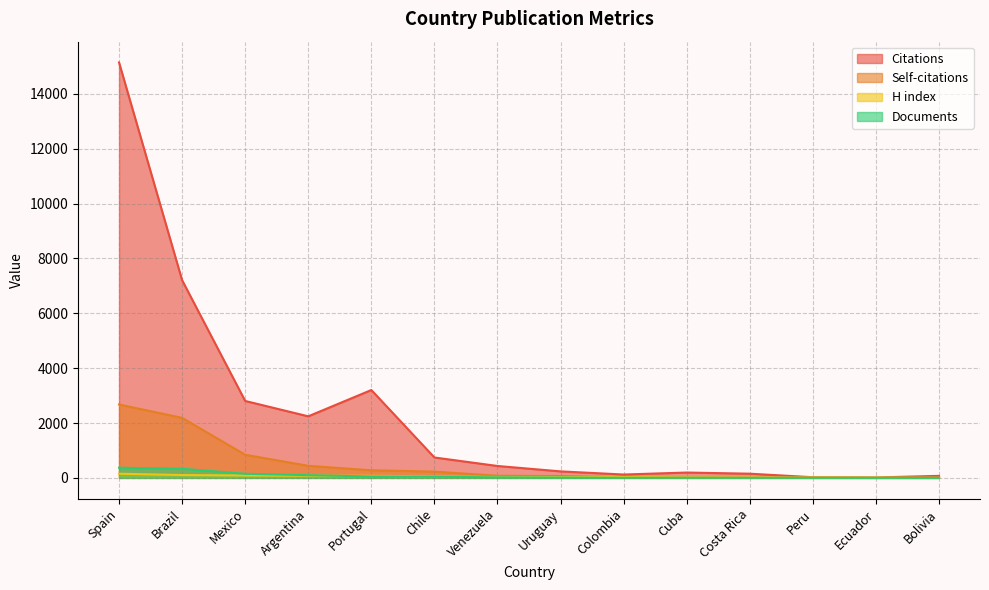

Reading left to right, extract all data points from this chart.

Citations: Spain=15143	Brazil=7206	Mexico=2804	Argentina=2244	Portugal=3203	Chile=744	Venezuela=434	Uruguay=237	Colombia=123	Cuba=195	Costa Rica=153	Peru=24	Ecuador=16	Bolivia=74
Self-citations: Spain=2675	Brazil=2188	Mexico=843	Argentina=440	Portugal=277	Chile=229	Venezuela=78	Uruguay=67	Colombia=16	Cuba=5	Costa Rica=5	Peru=1	Ecuador=0	Bolivia=0
H index: Spain=152	Brazil=104	Mexico=88	Argentina=79	Portugal=77	Chile=52	Venezuela=33	Uruguay=31	Colombia=32	Cuba=18	Costa Rica=14	Peru=14	Ecuador=10	Bolivia=6
Documents: Spain=371	Brazil=334	Mexico=150	Argentina=99	Portugal=52	Chile=42	Venezuela=20	Uruguay=12	Colombia=5	Cuba=5	Costa Rica=3	Peru=2	Ecuador=1	Bolivia=1